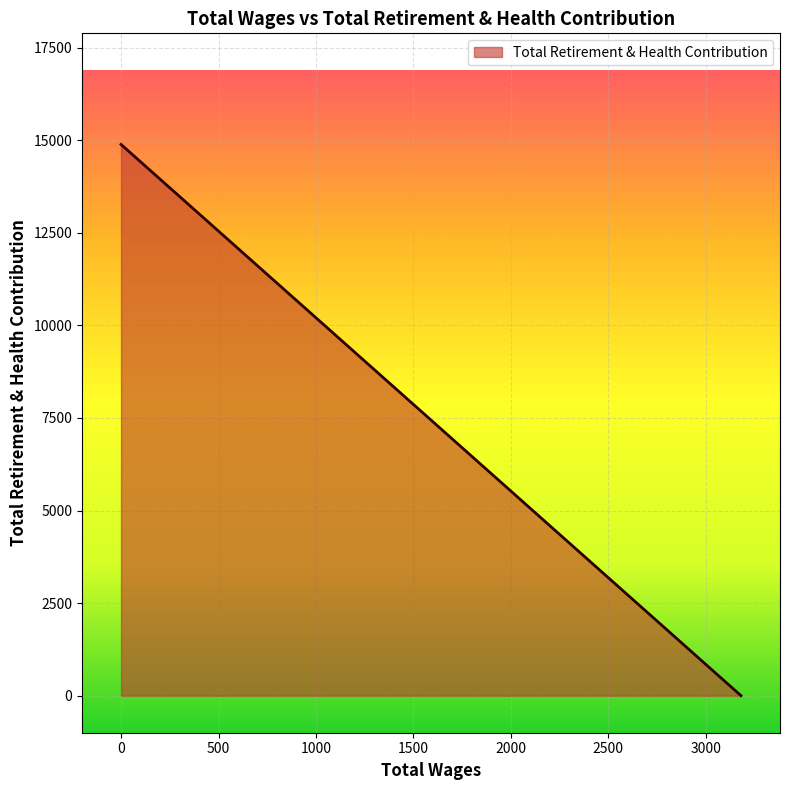

At which category does the chart reach its minimum across all series?

3180.0